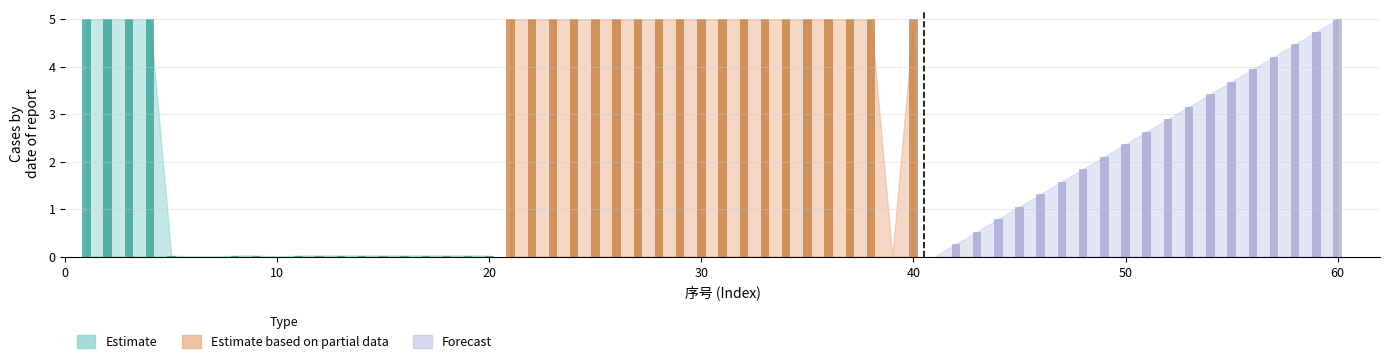

True or false: Estimate based on partial data has a value of 7.4 at 5.

False